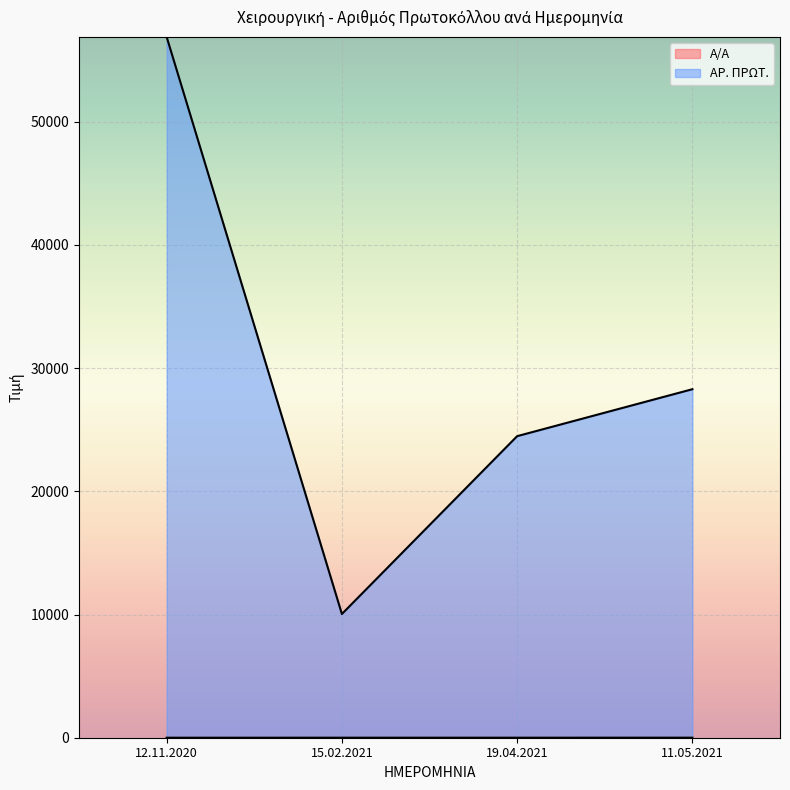

True or false: ΑΡ. ΠΡΩΤ. has more than 1 points higher than both neighbors.

False